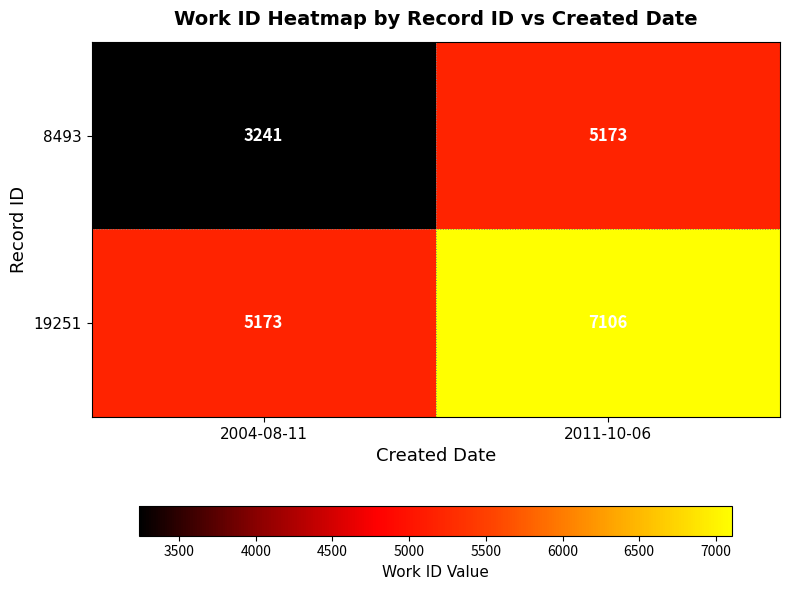

At which category is the sum across all series the highest?

2011-10-06